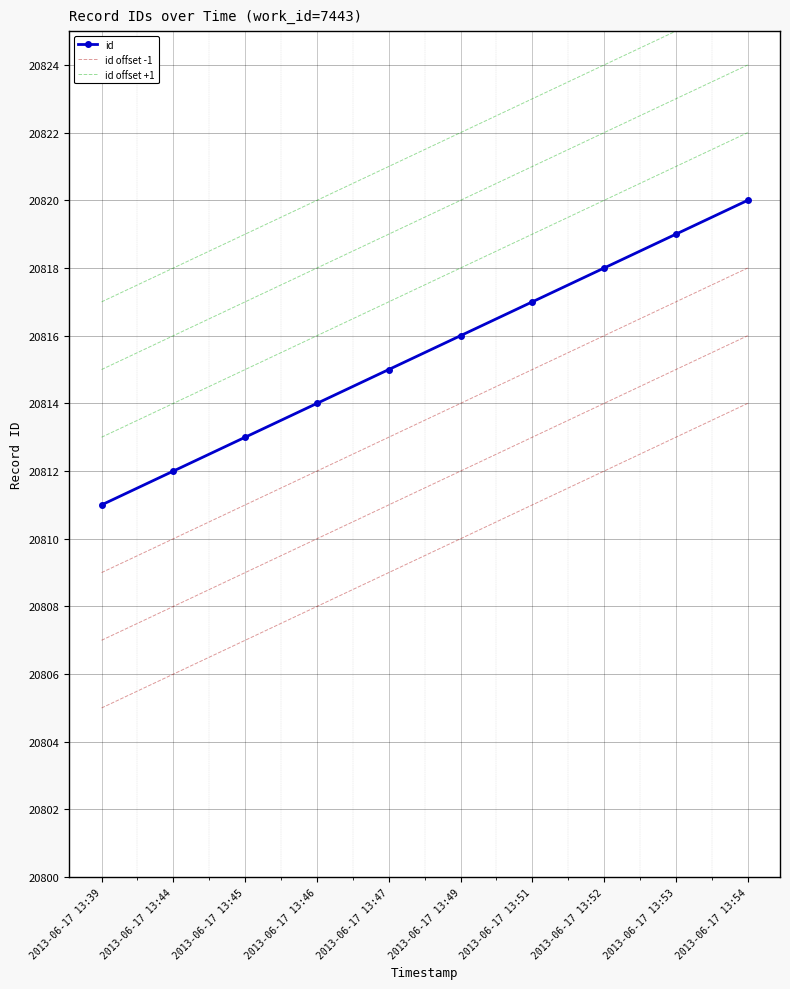

True or false: id offset +1 and id intersect in this chart.

False